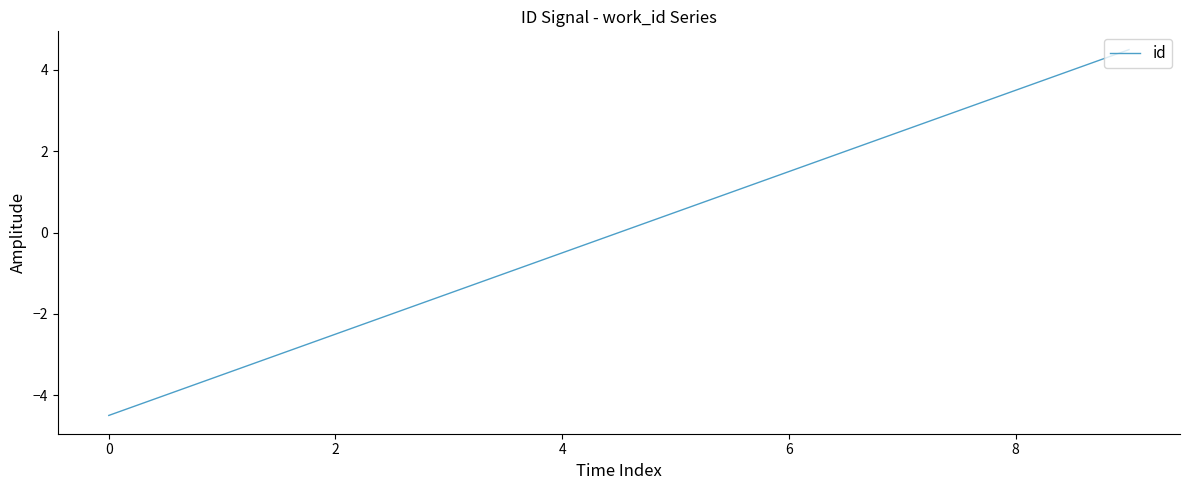

What is the difference between the maximum and minimum values?

9.0